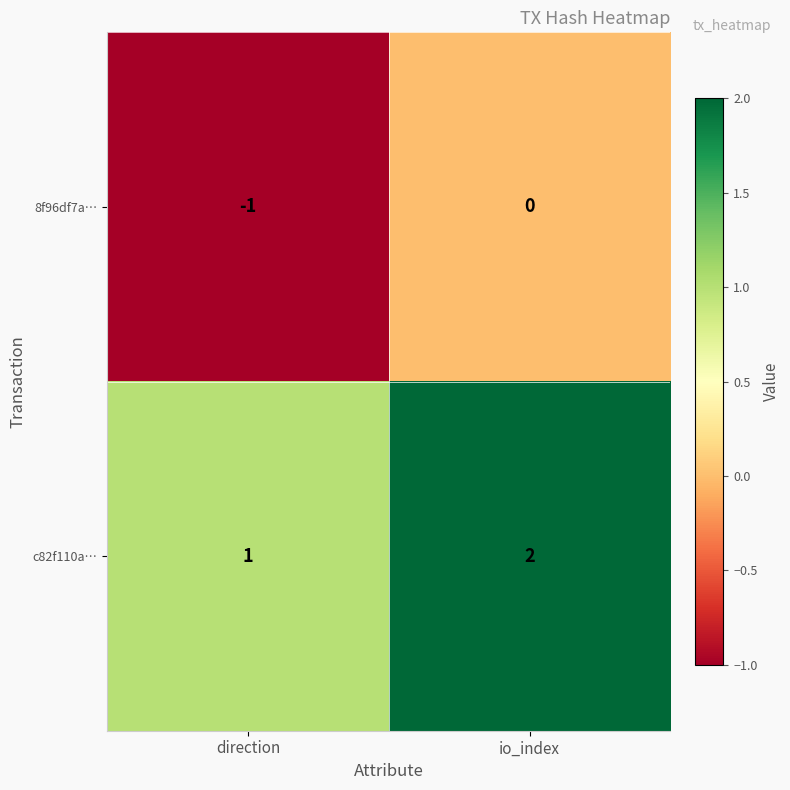

At which category does the chart reach its minimum across all series?

direction